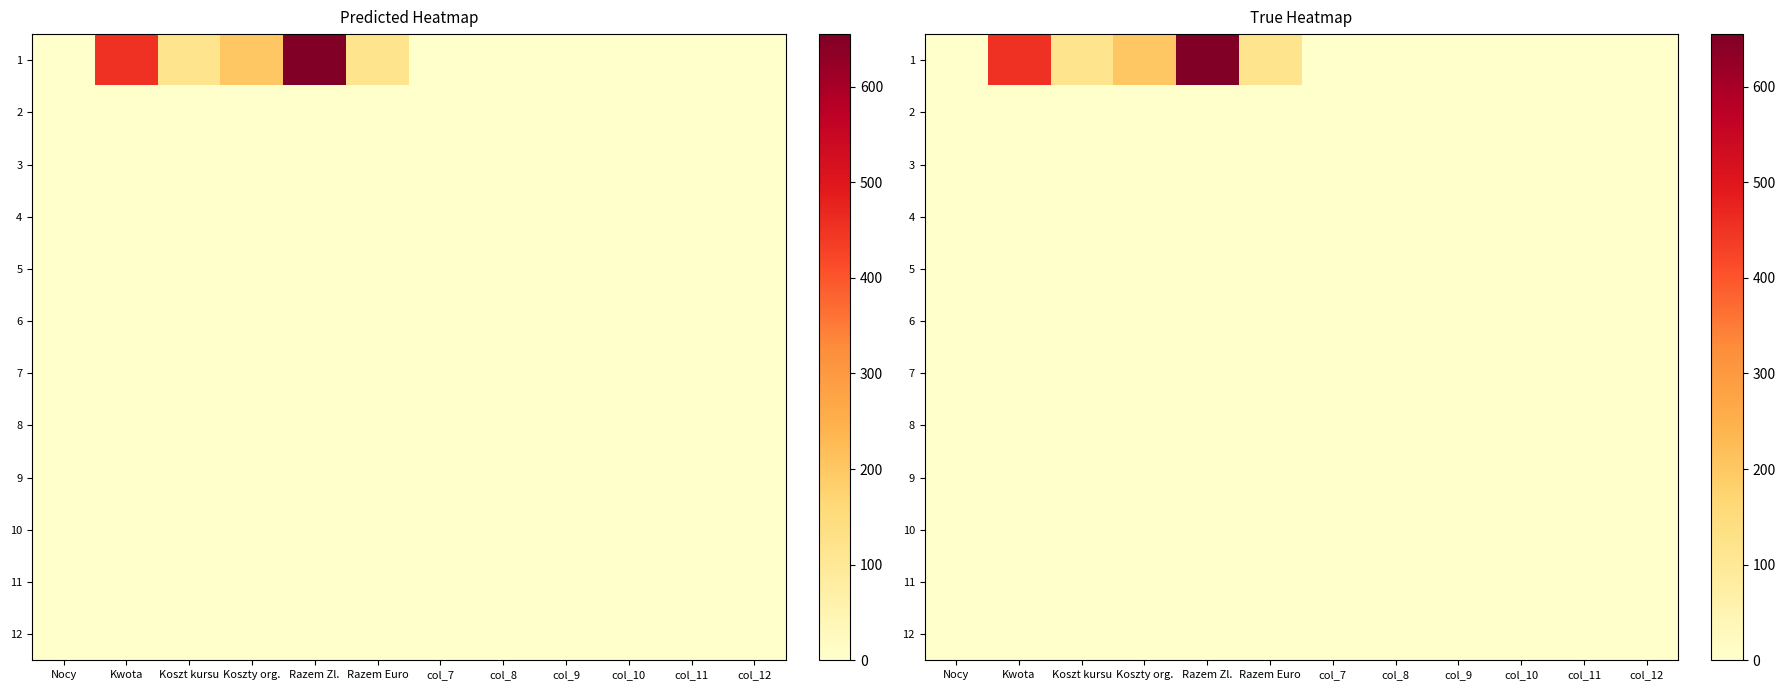

List the labels in order of 8 value, largest first.

Nocy, Kwota, Koszt kursu, Koszty org., Razem Zl., Razem Euro, col_7, col_8, col_9, col_10, col_11, col_12